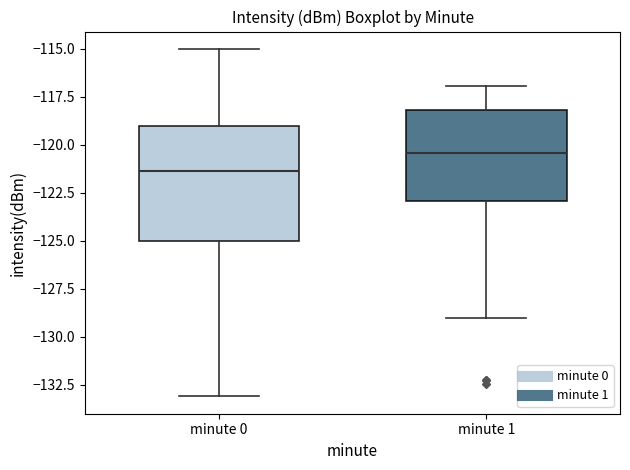

Where does the upper whisker of the box for minute 0 end on the y-axis? The values are not printed on the chart, so give them approximately, as read against the axis.

-115.0